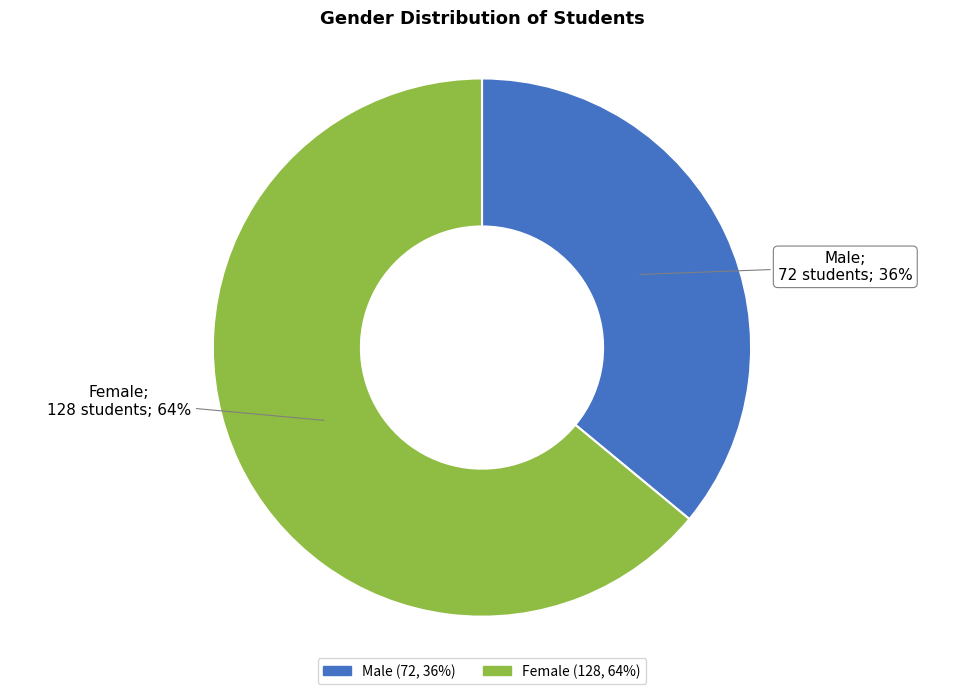

True or false: Male accounts for 36% of the total.

True